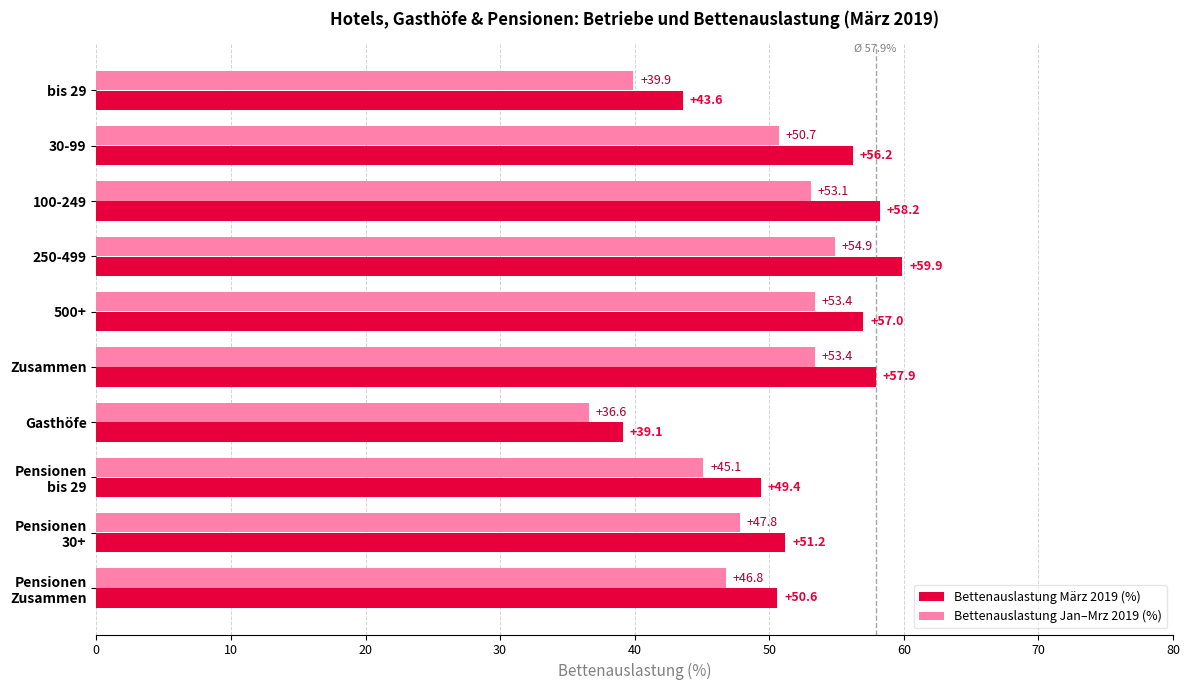

List the labels in order of Bettenauslastung März 2019 (%) value, largest first.

250-499, 100-249, Zusammen, 500+, 30-99, Pensionen
30+, Pensionen
Zusammen, Pensionen
bis 29, bis 29, Gasthöfe